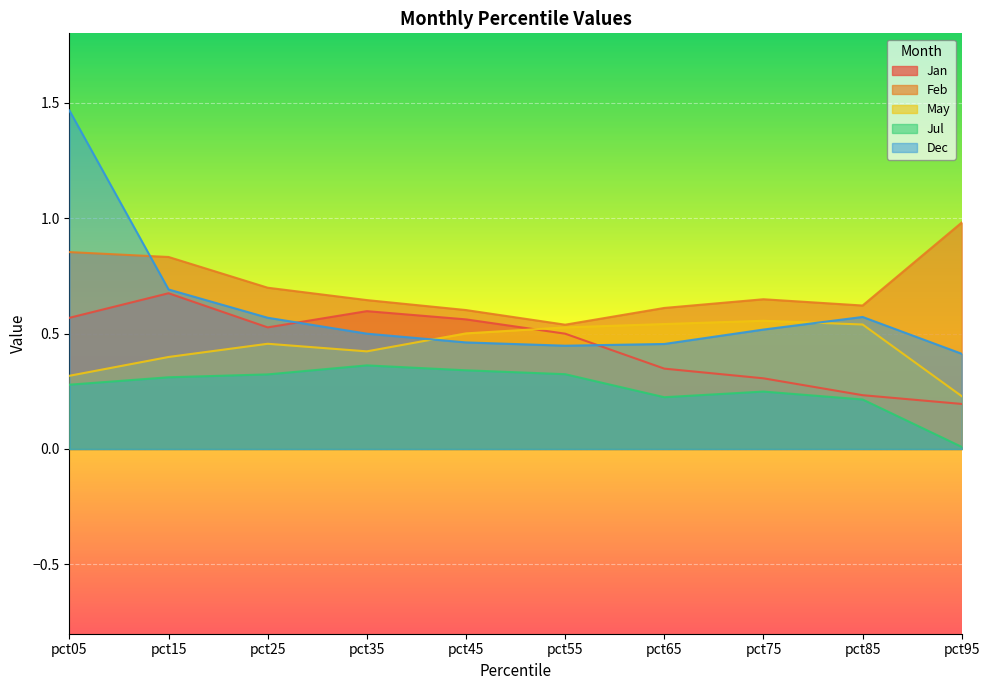

Rank the categories by Dec value from lowest to highest.

pct95, pct55, pct65, pct45, pct35, pct75, pct25, pct85, pct15, pct05